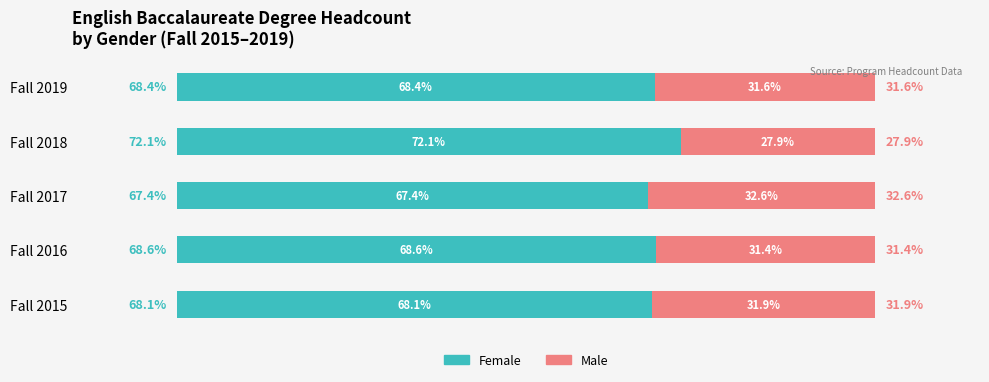

List the labels in order of Female value, largest first.

Fall 2018, Fall 2016, Fall 2019, Fall 2015, Fall 2017